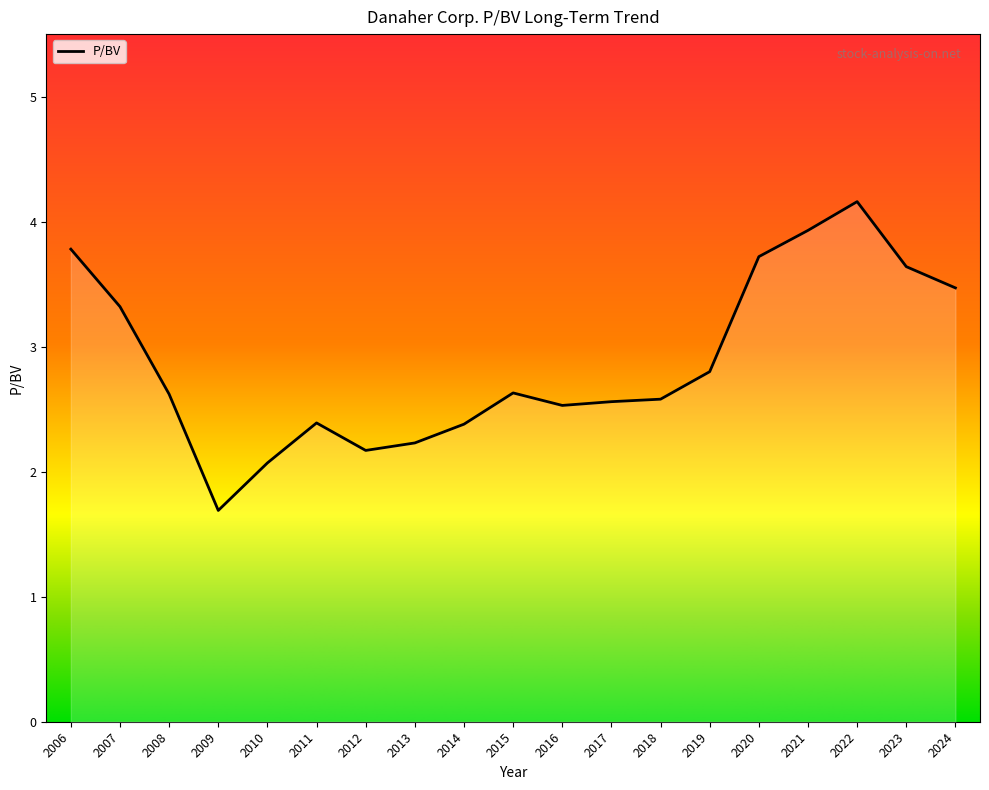

What is the minimum value shown in the chart?

1.7